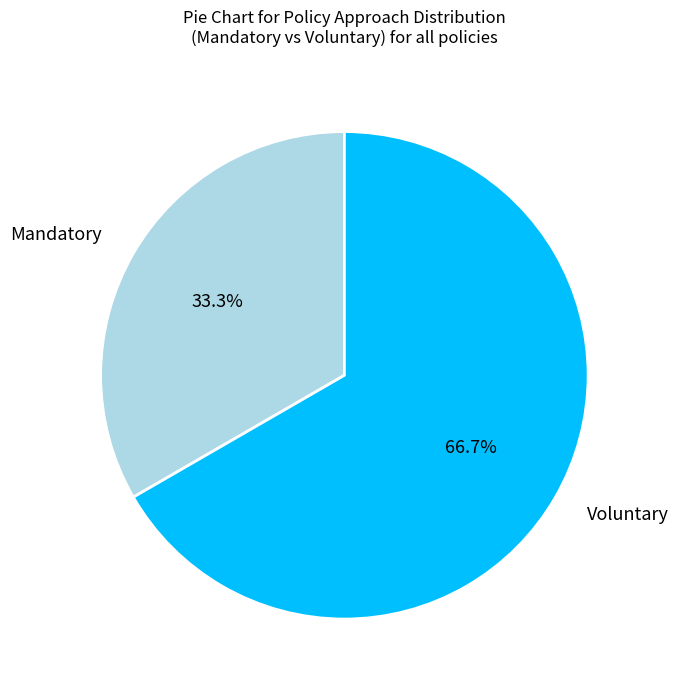

What is the total percentage of Voluntary and Mandatory?

100.0%